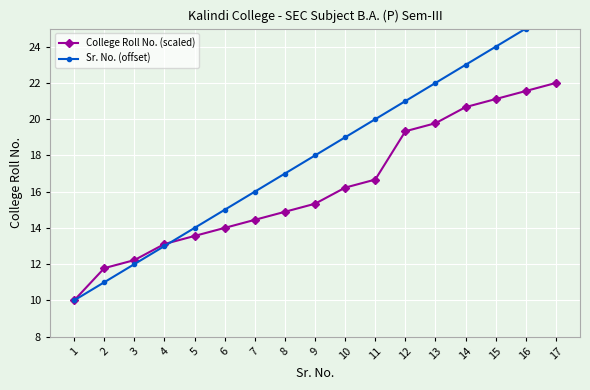

Is the value of Sr. No. (offset) at 15 greater than the value of College Roll No. (scaled) at 6?

Yes